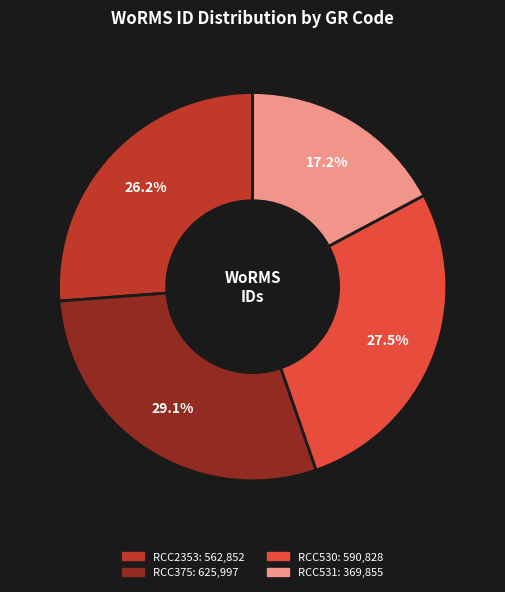

What percentage is the RCC2353 slice, to the nearest percent?

26%